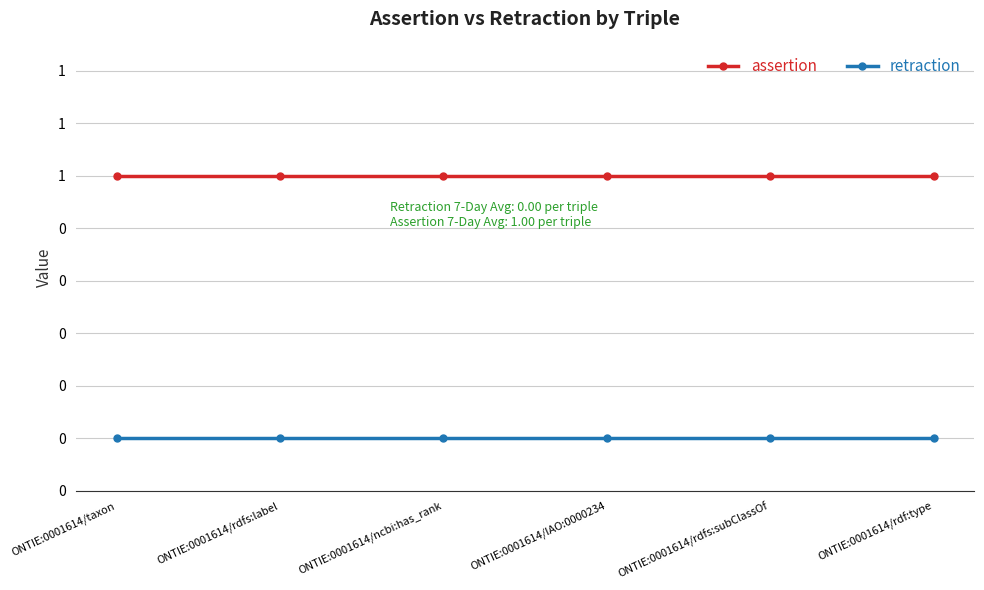

What is the label of the 3rd point from the left?

ONTIE:0001614/ncbi:has_rank